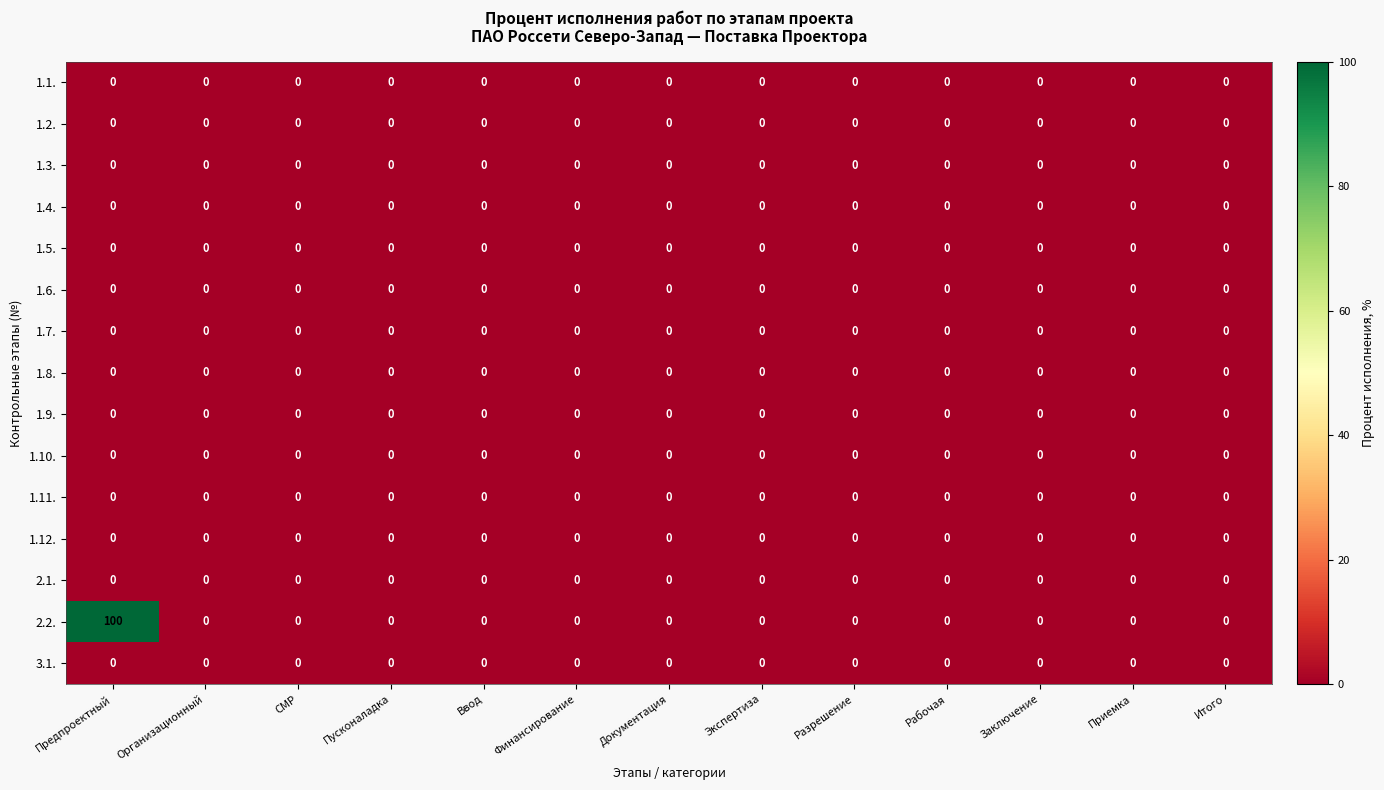

At which category does the chart reach its peak across all series?

Предпроектный